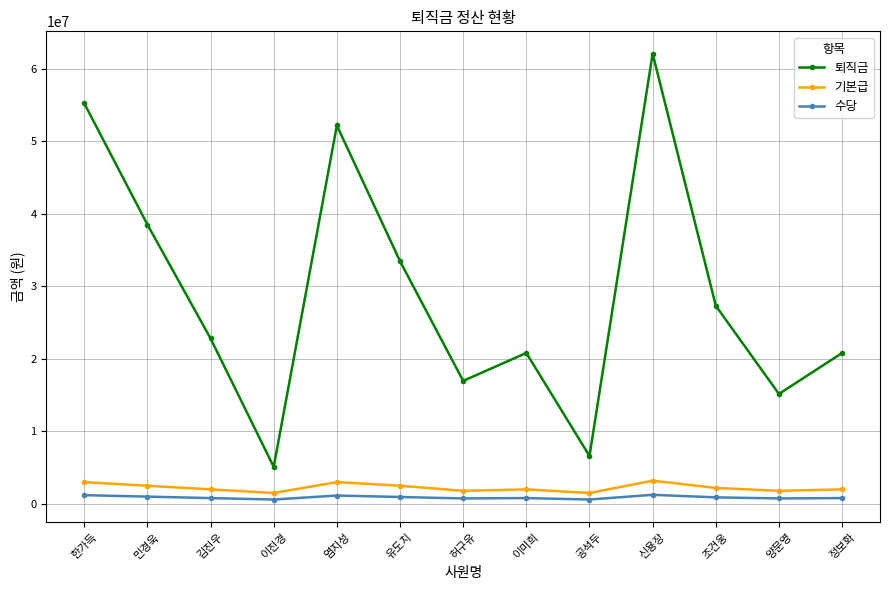

How many data points in 기본급 are less than 2000000?

4